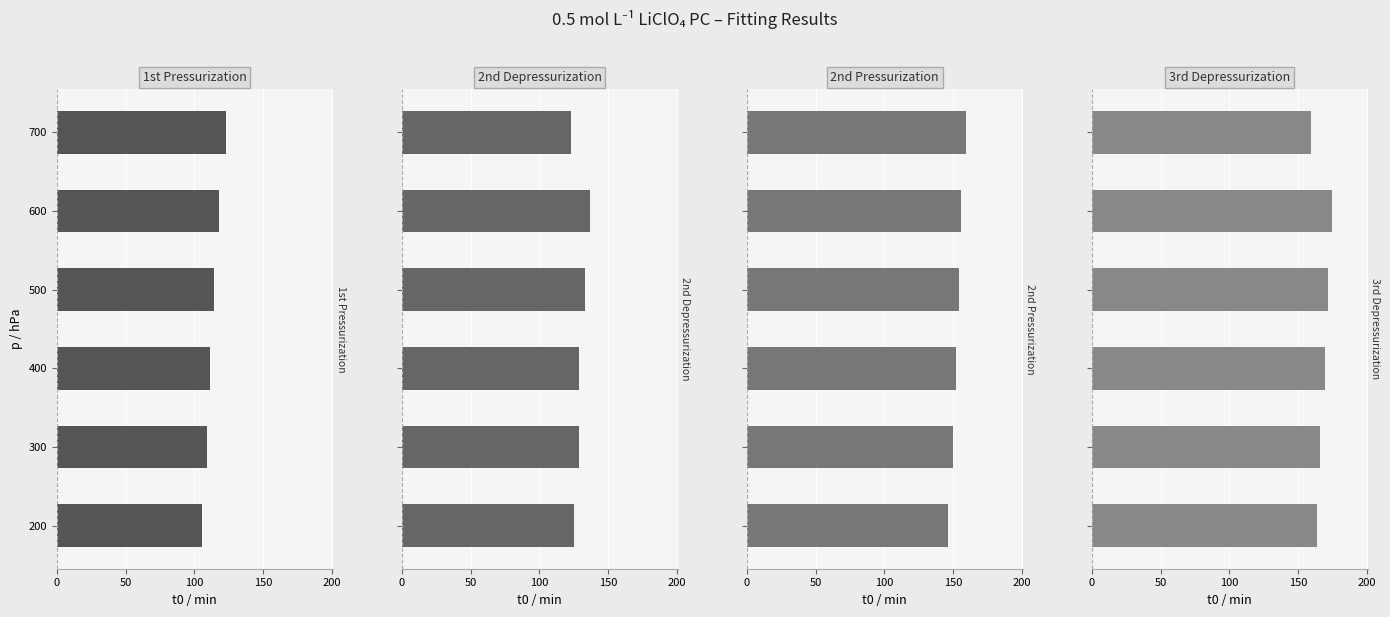

List the series in order of their peak value, lowest first.

1st Pressurization, 2nd Depressurization, 2nd Pressurization, 3rd Depressurization